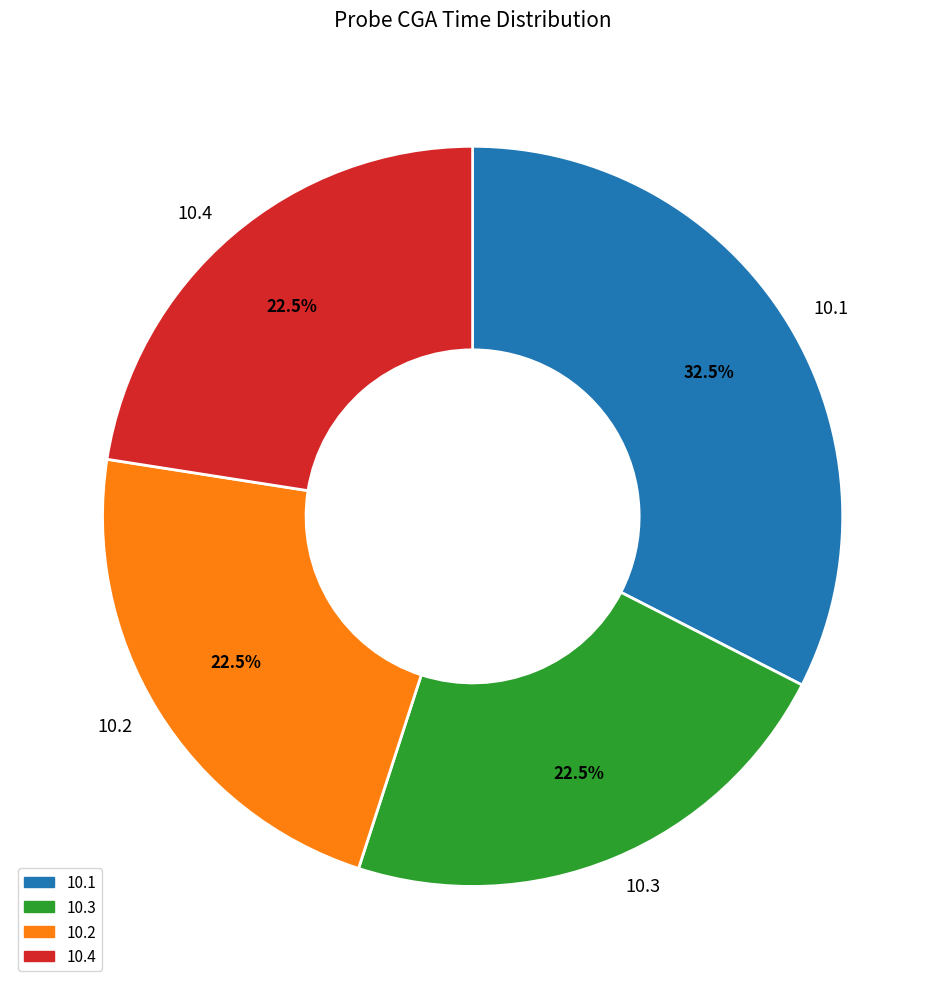

Is there a majority slice in this chart?

No